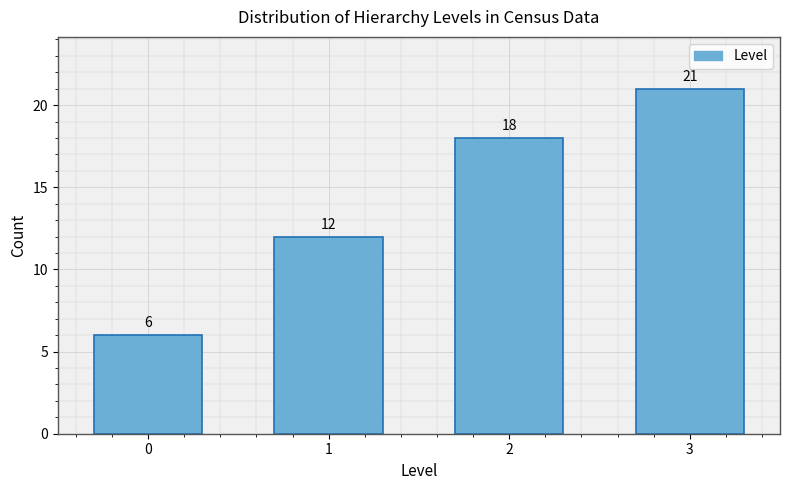

Reading left to right, list all the values displayed in this chart.

6	12	18	21